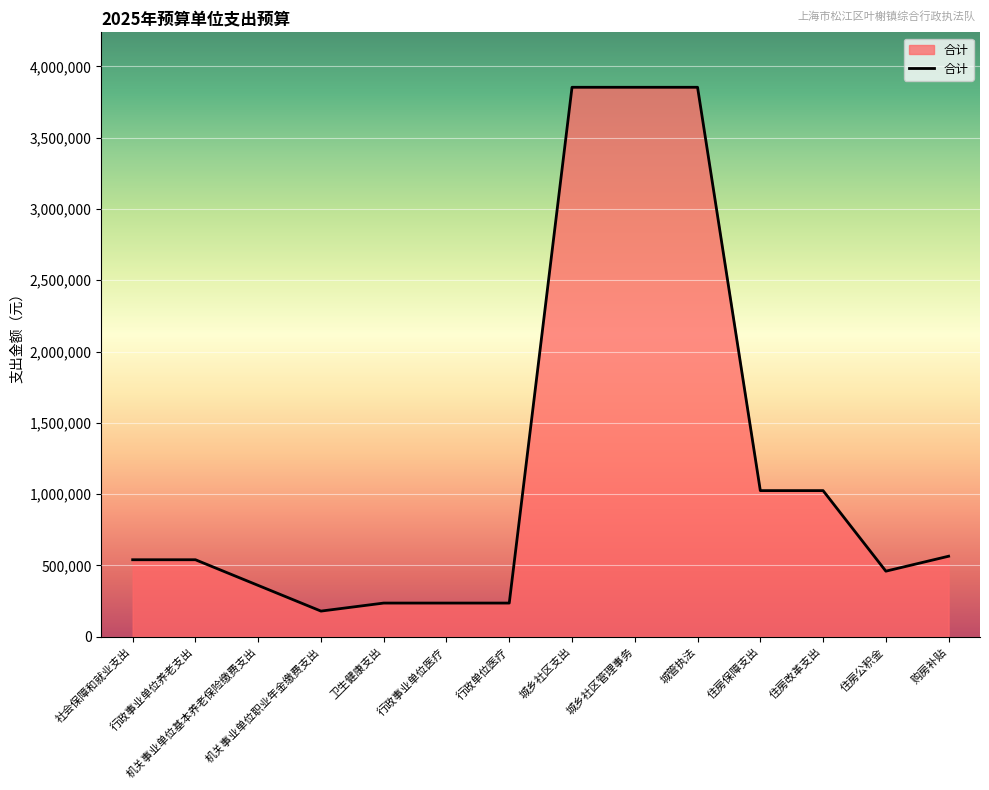

What is the maximum value shown in the chart?

3853019